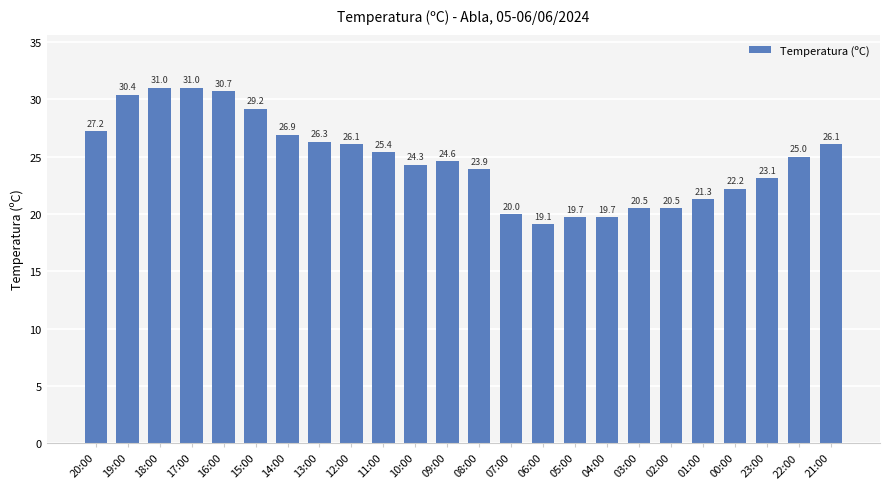

Reading left to right, what are all the values shown in this chart?

20:00=27.2	19:00=30.4	18:00=31.0	17:00=31.0	16:00=30.7	15:00=29.2	14:00=26.9	13:00=26.3	12:00=26.1	11:00=25.4	10:00=24.3	09:00=24.6	08:00=23.9	07:00=20.0	06:00=19.1	05:00=19.7	04:00=19.7	03:00=20.5	02:00=20.5	01:00=21.3	00:00=22.2	23:00=23.1	22:00=25.0	21:00=26.1